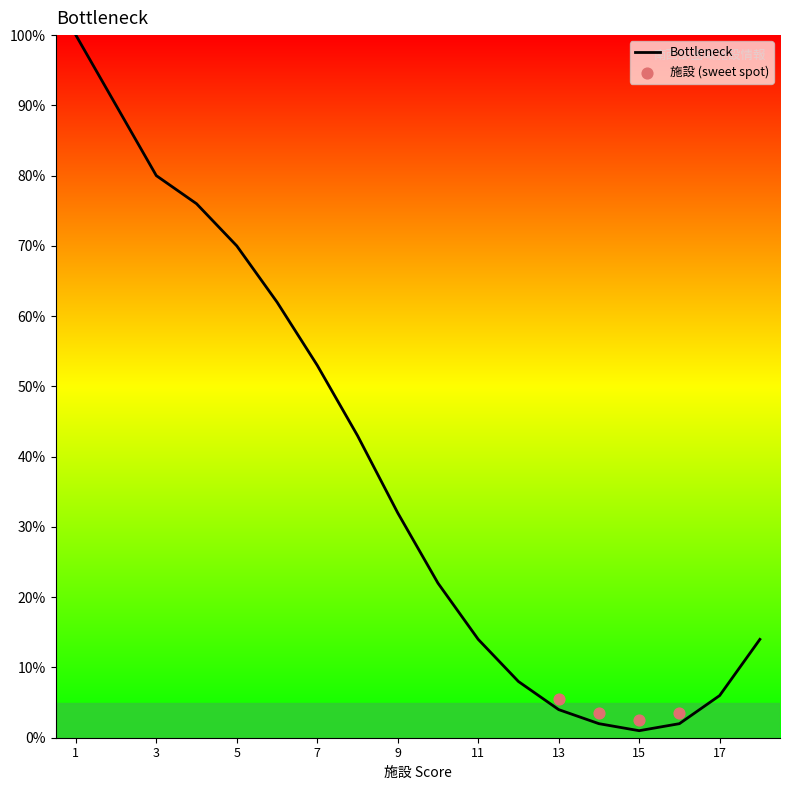

At which label is Bottleneck closest to 50?

7